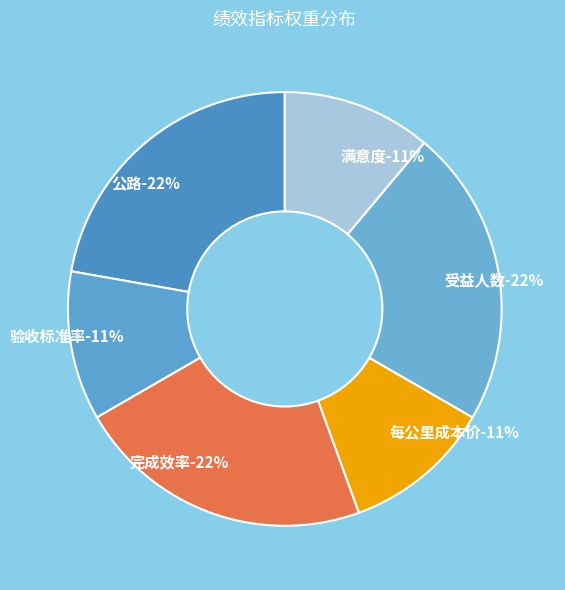

Approximately how many times larger is the value at 满意度 compared to 公路?

0.5